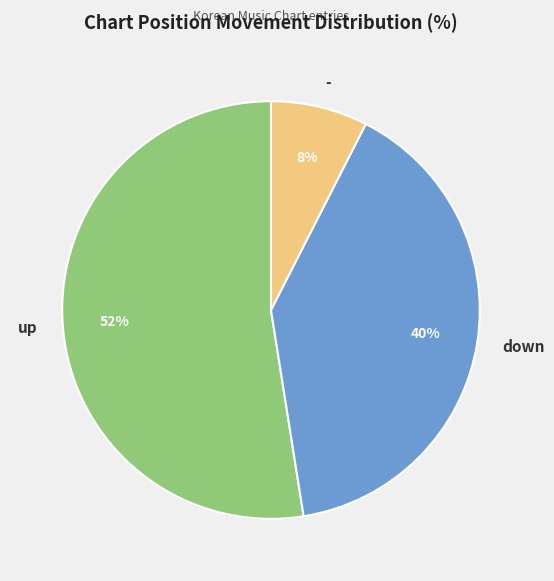

Approximately how many times larger is the value at down compared to up?

0.8